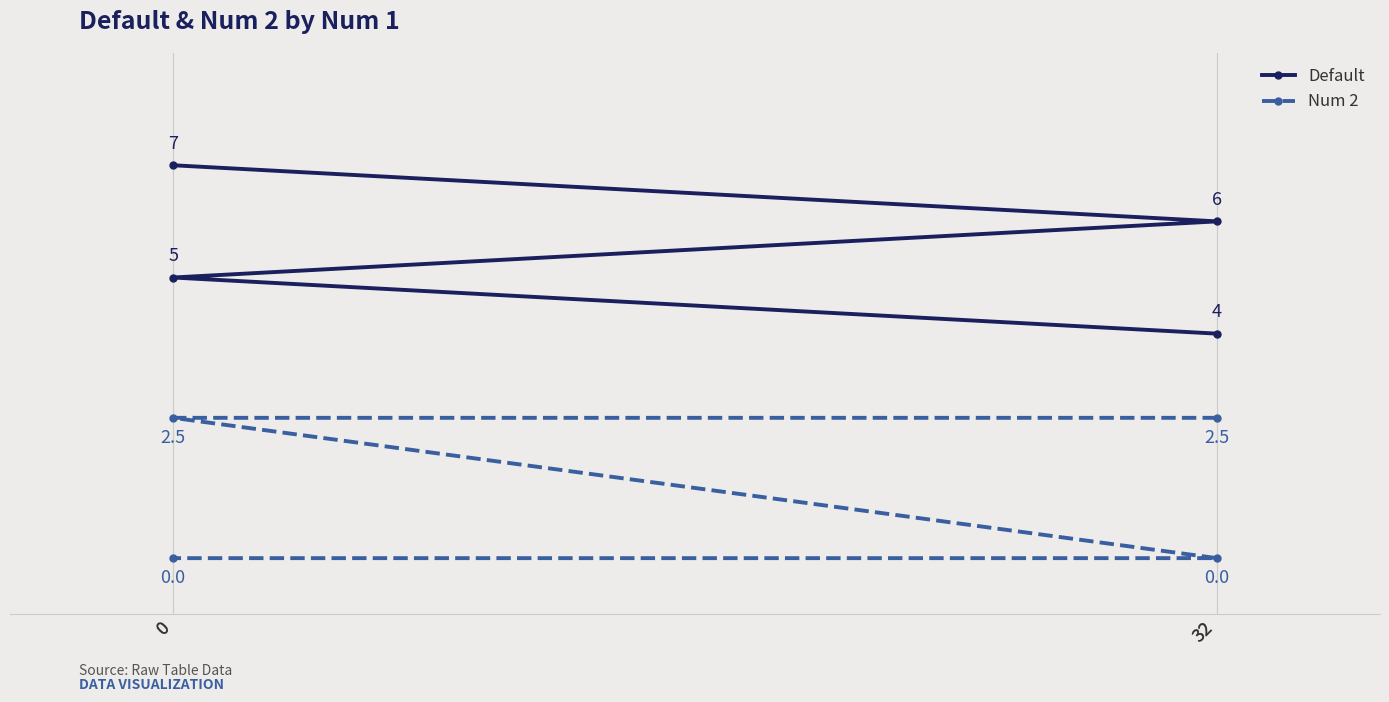

The Default series shows 5.0 at 0. True or false?

True